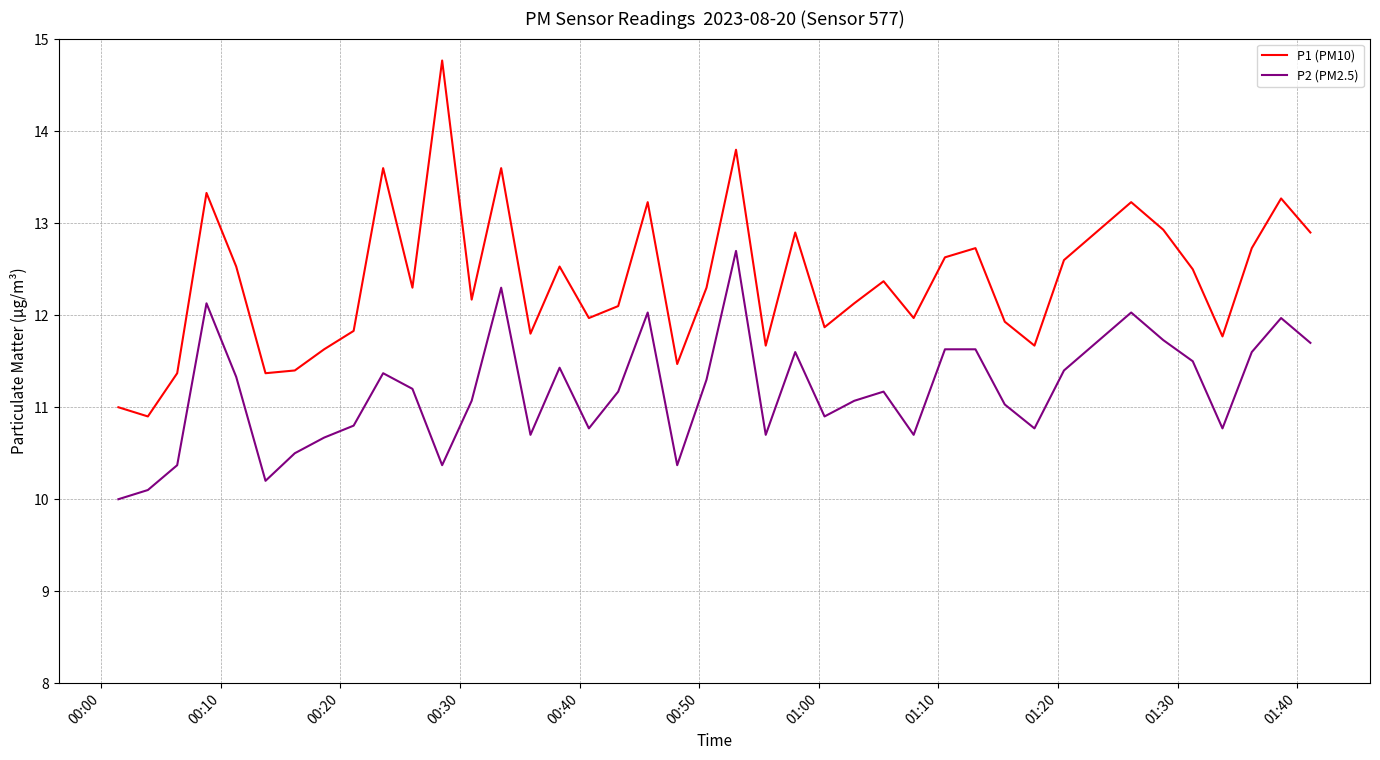

List the series in order of their overall mean, lowest first.

P2 (PM2.5), P1 (PM10)